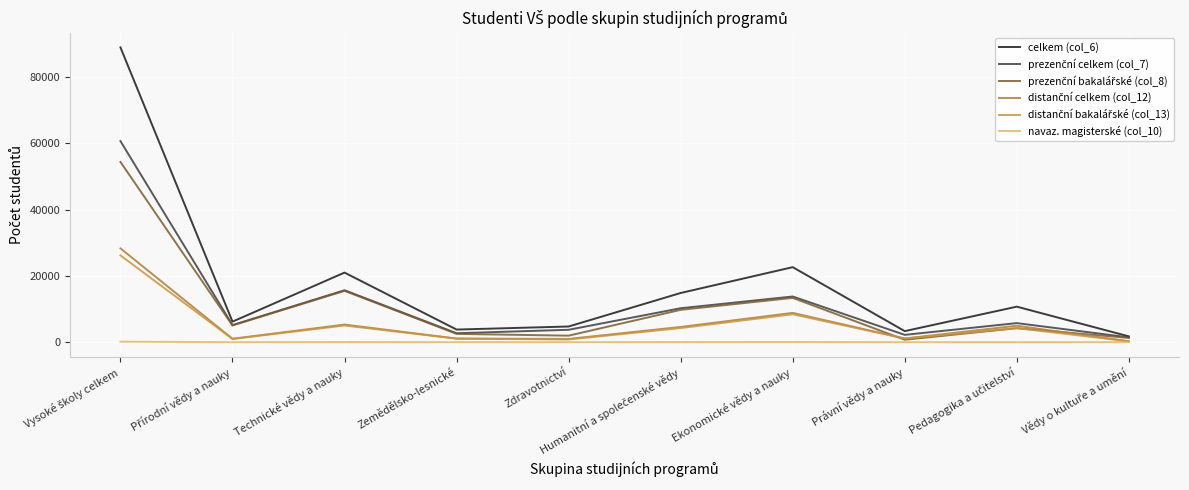

Does the chart have visible grid lines?

Yes